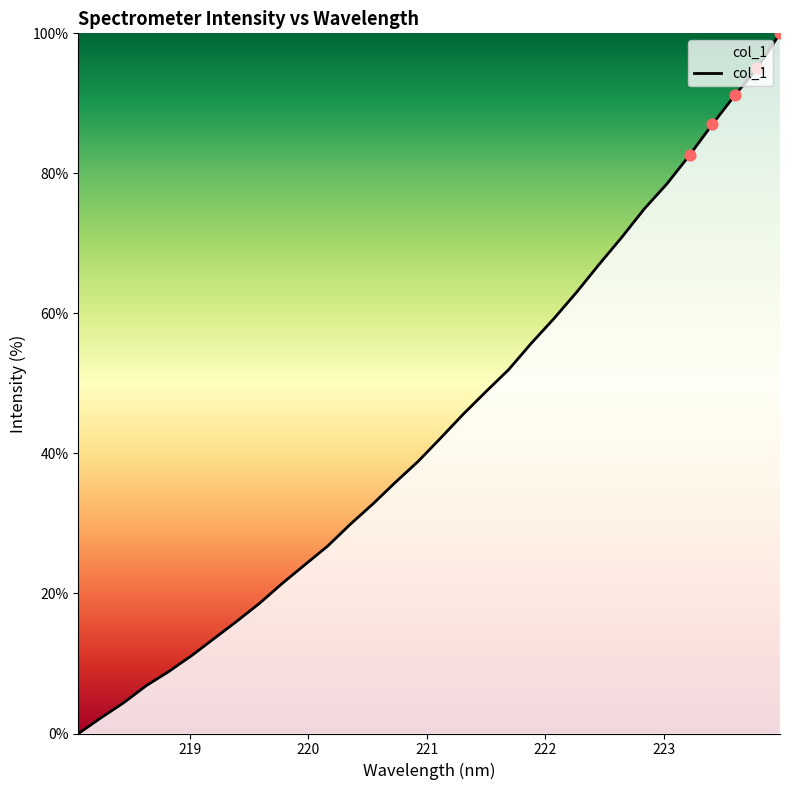

What is the maximum value shown in the chart?

100.0